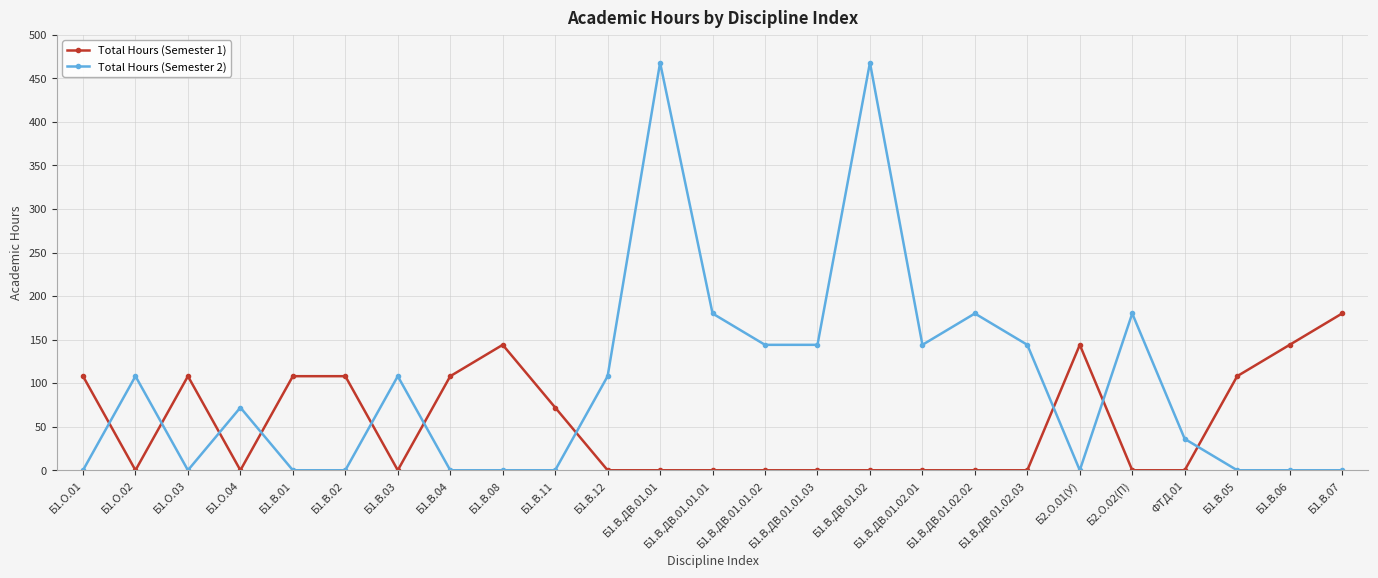

What is the total value across all series at Б1.В.ДВ.01.01?

468